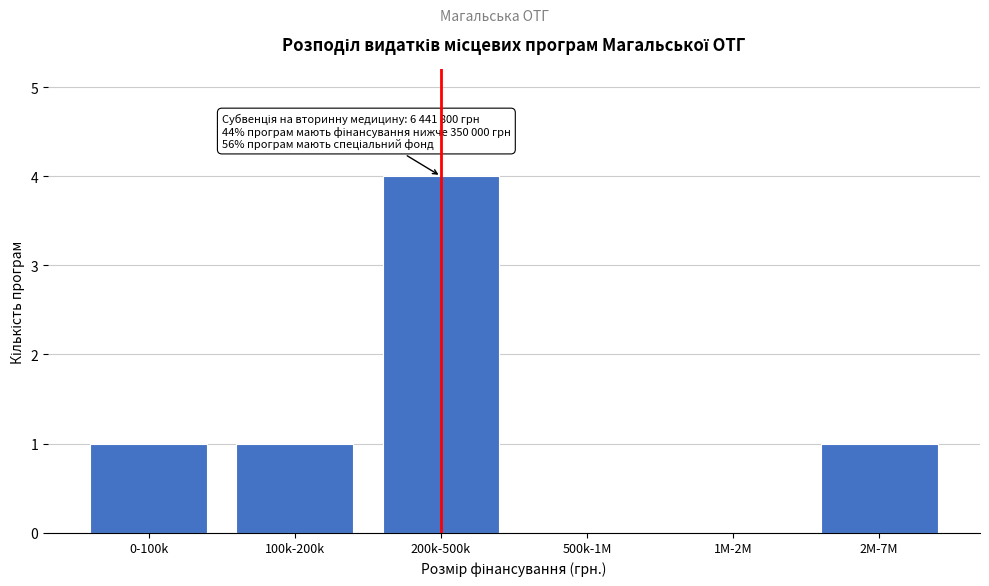

Reading left to right, what are all the values shown in this chart?

0-100k=1	100k-200k=1	200k-500k=4	500k-1M=0	1M-2M=0	2M-7M=1